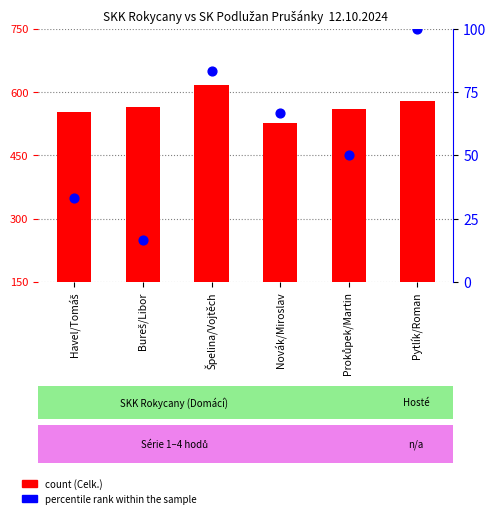

What are all the series names shown in the legend?

count, percentile rank within the sample